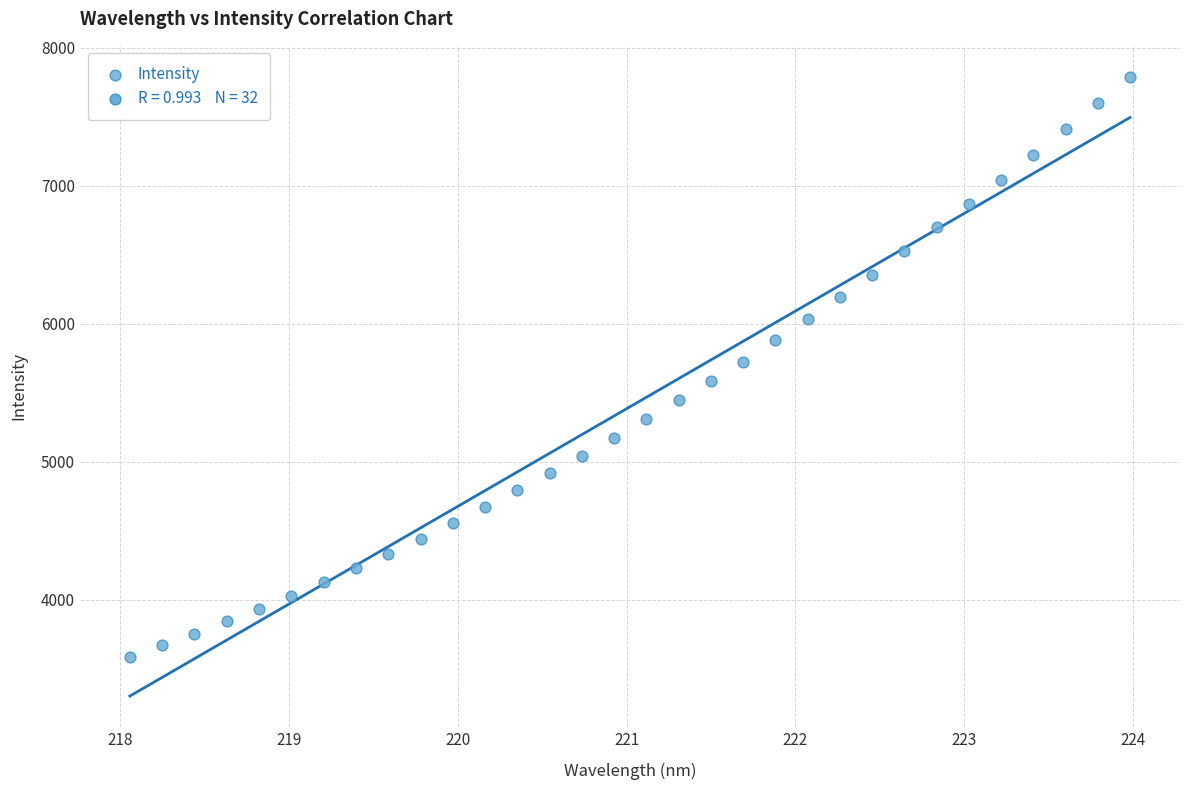

What is the range of X values (max minus min)?

5.9